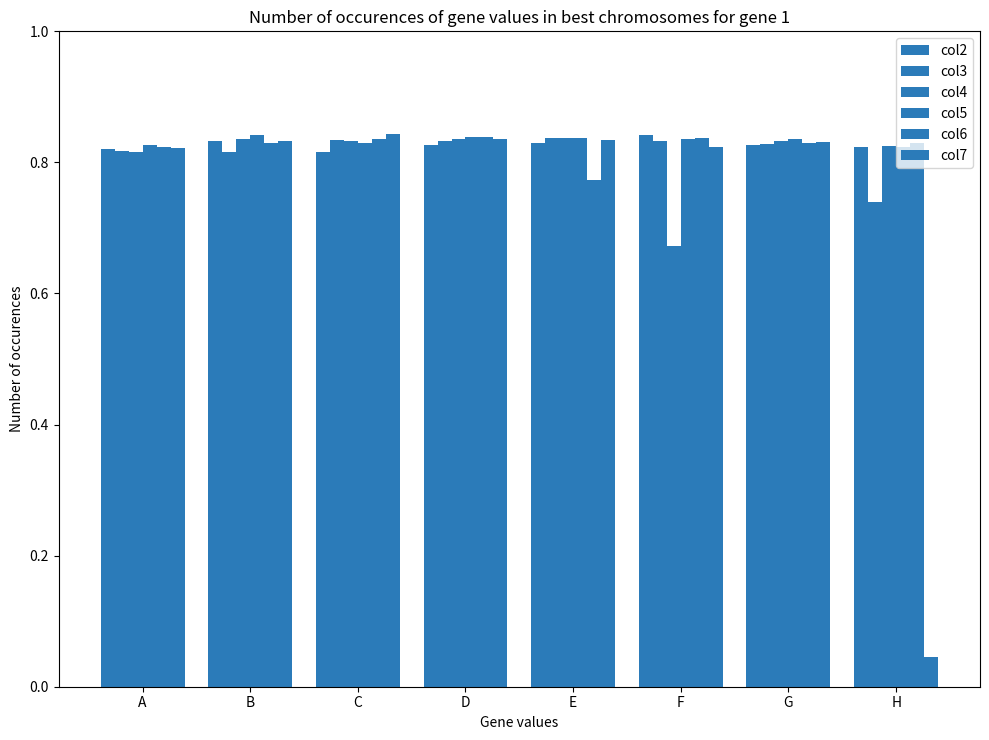

Does the chart contain stacked bars?

No